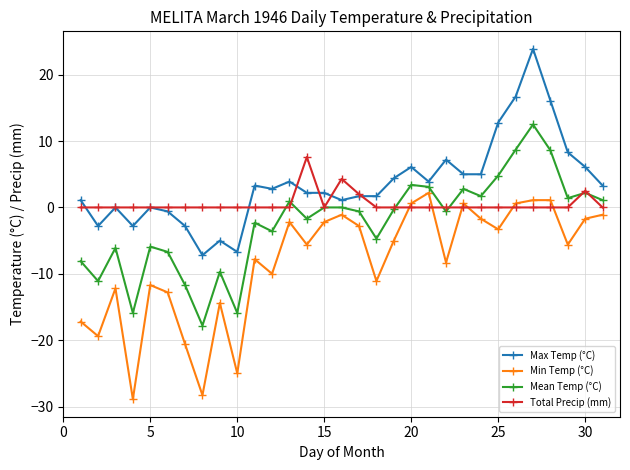

True or false: Total Precip (mm) has more than 2 points higher than both neighbors.

True